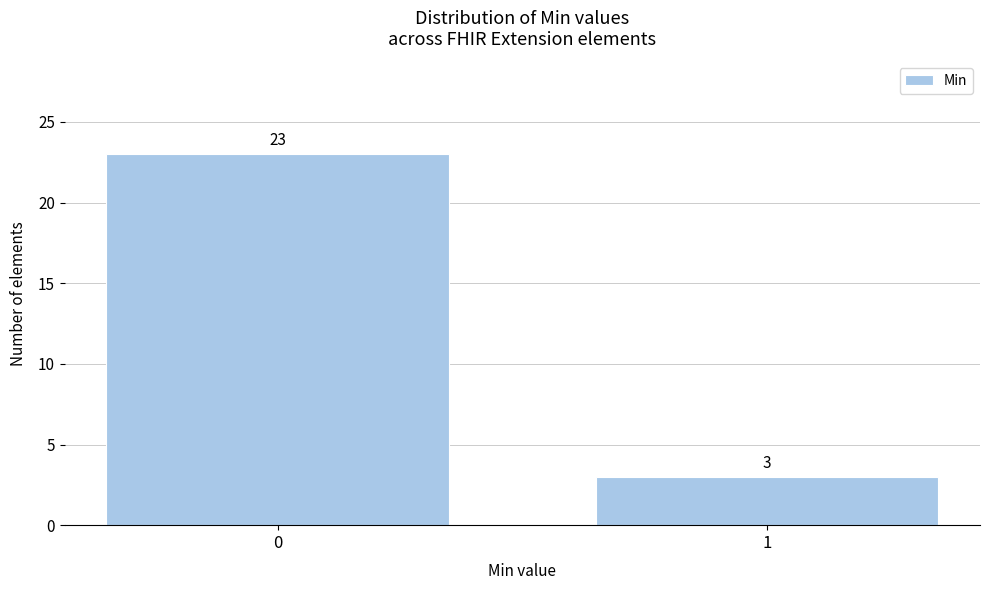

Reading left to right, what are all the values shown in this chart?

23	3